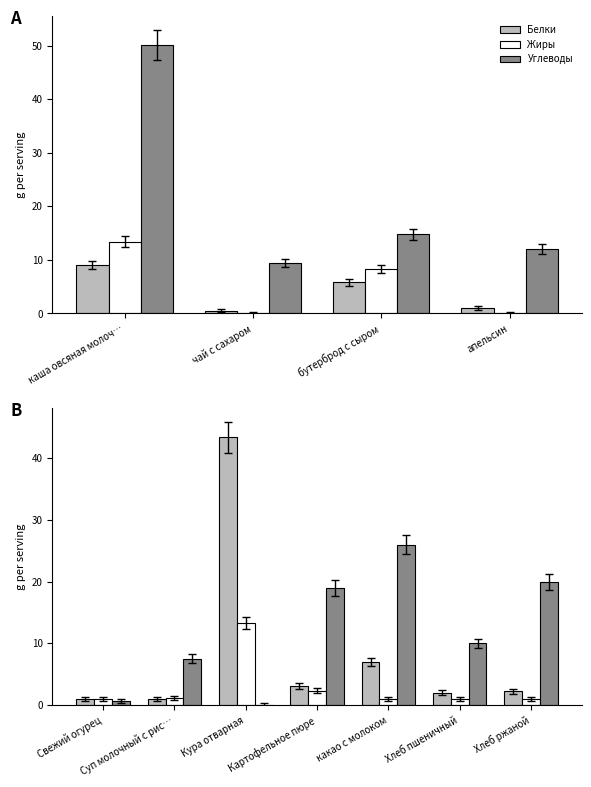

The value of Жиры at Суп молочный с рис… is 0.3. True or false?

False